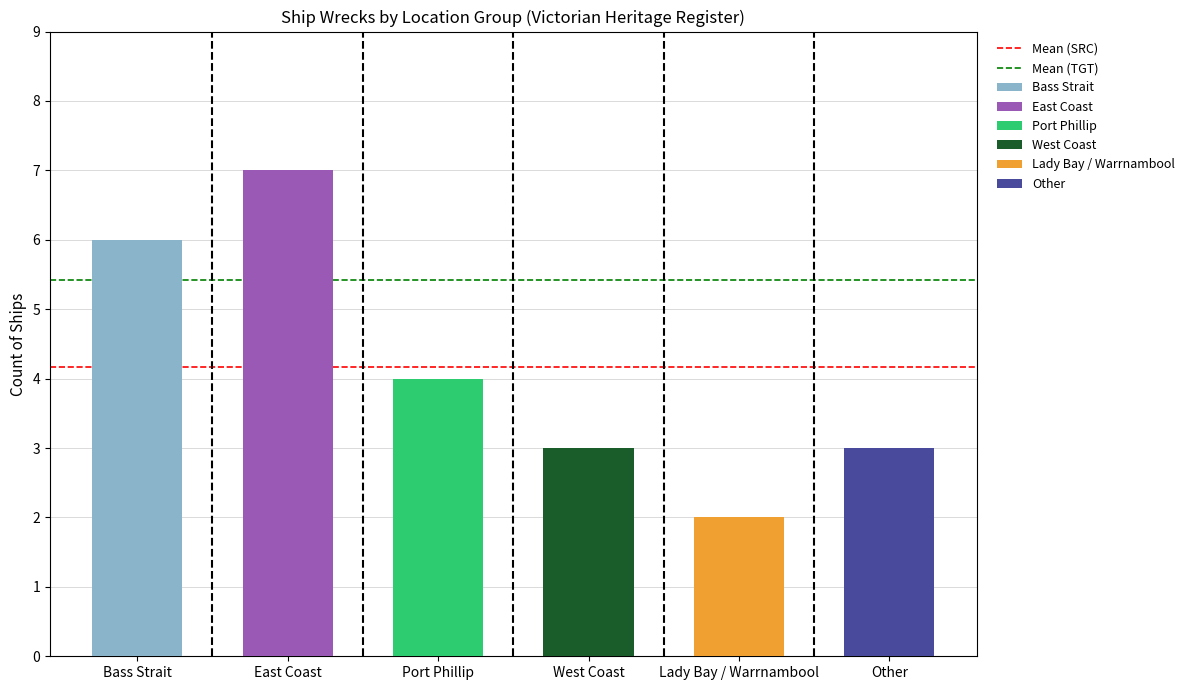

What is the label of the 2nd bar from the right?

Bass Strait